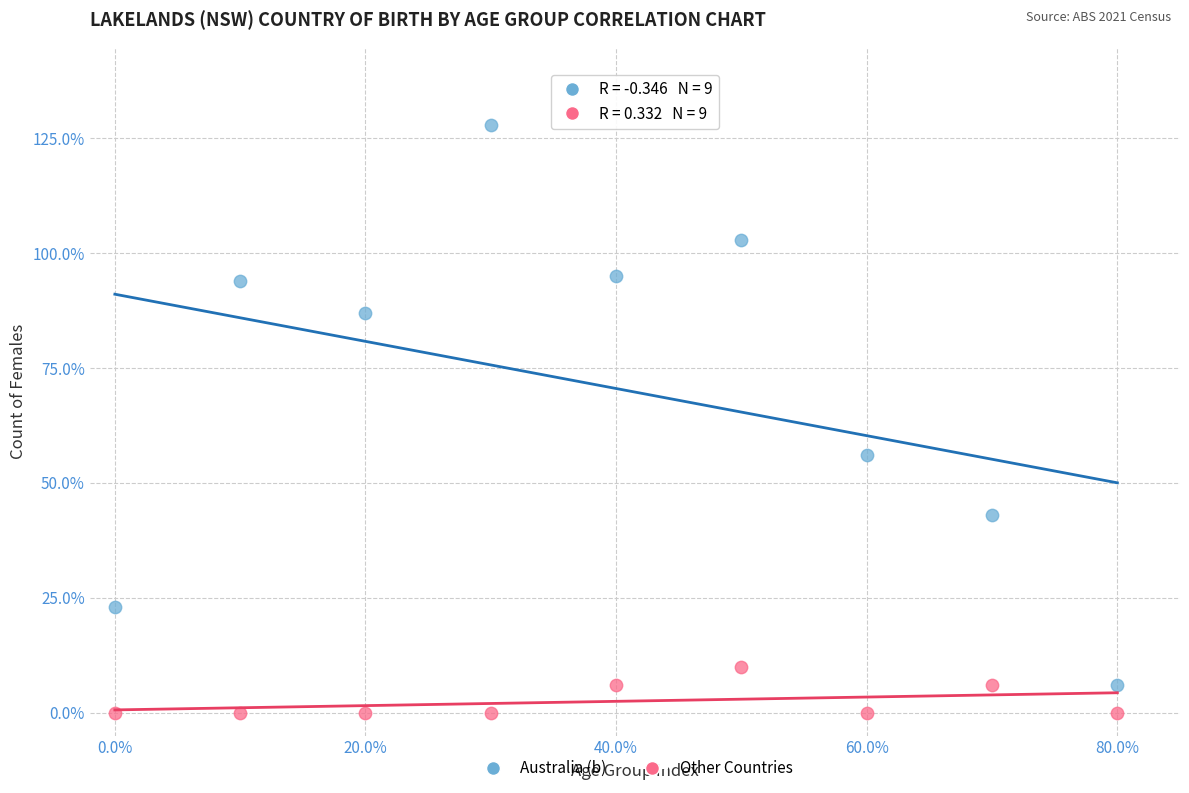

Which series contains the highest Y value?

Australia (b)